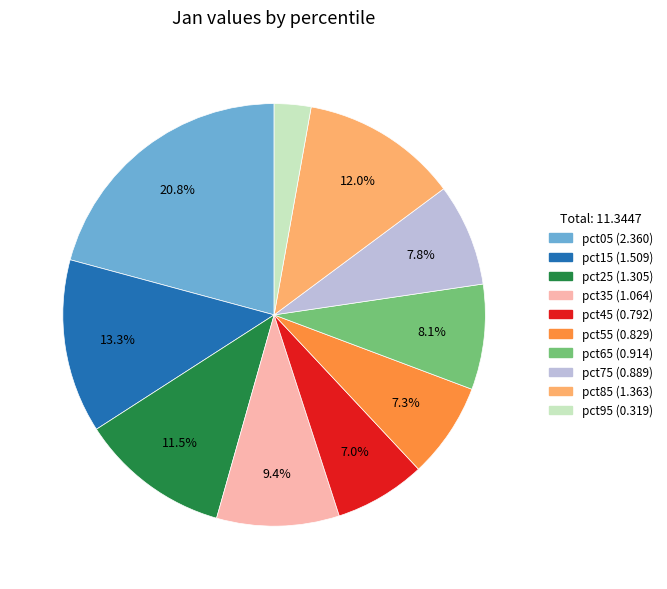

To the nearest percent, what is the difference between the pct35 and pct75 slice percentages?

2%